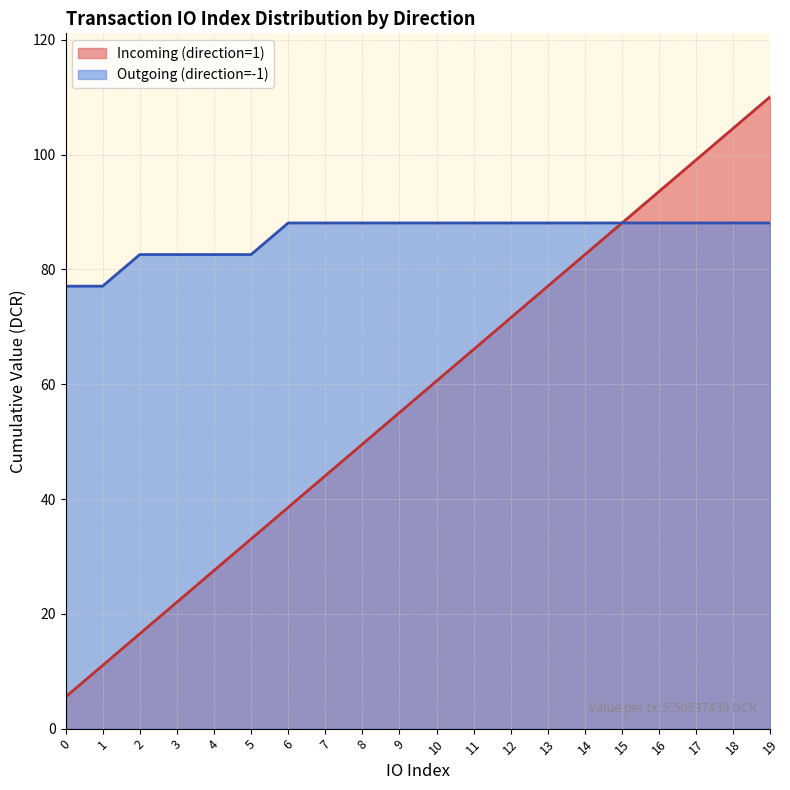

At which label does the data first exceed 60?

10